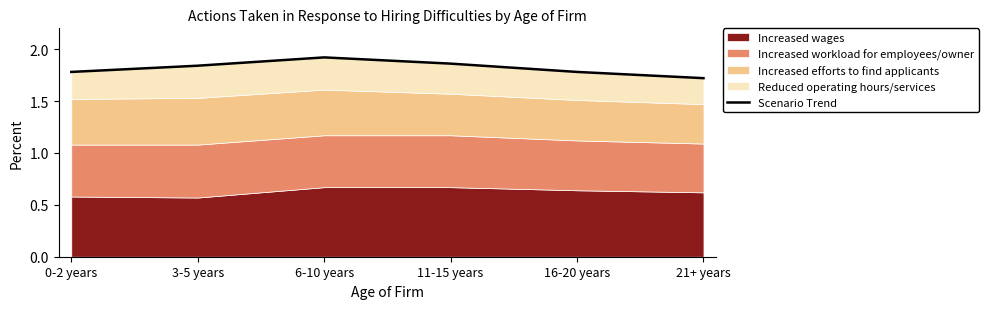

Reading right to left, what are all the values shown in this chart?

1.7	1.8	1.9	1.9	1.8	1.8